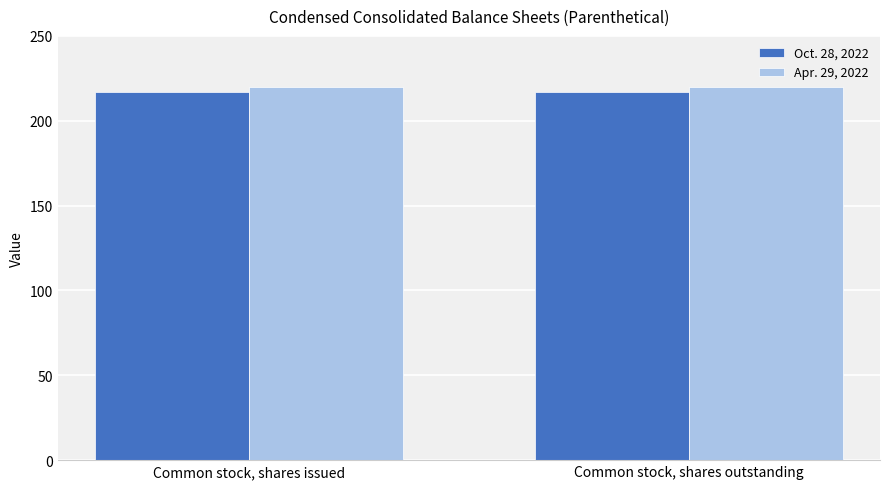

How many groups of bars are there?

2